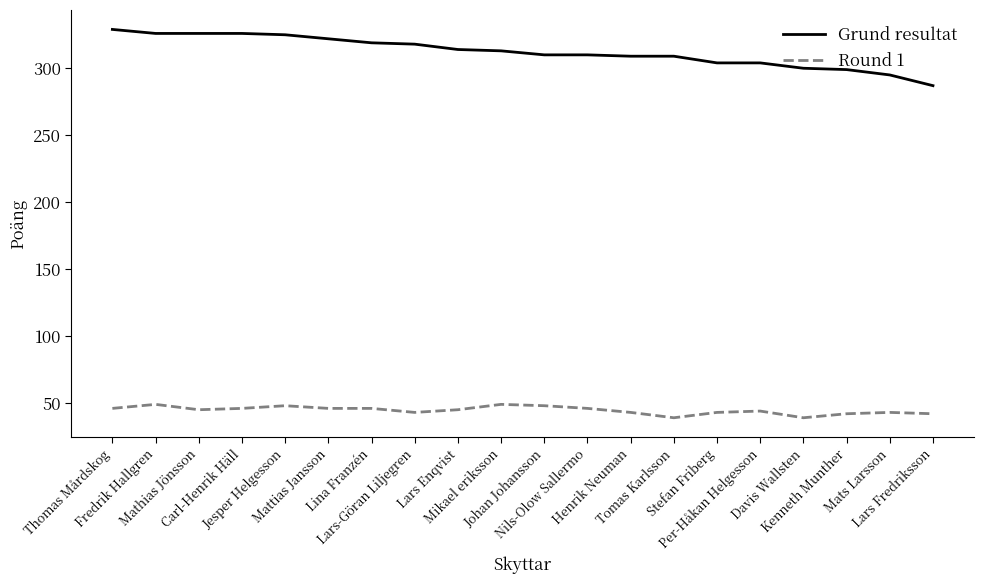

Which series has the largest range (max minus min)?

Grund resultat